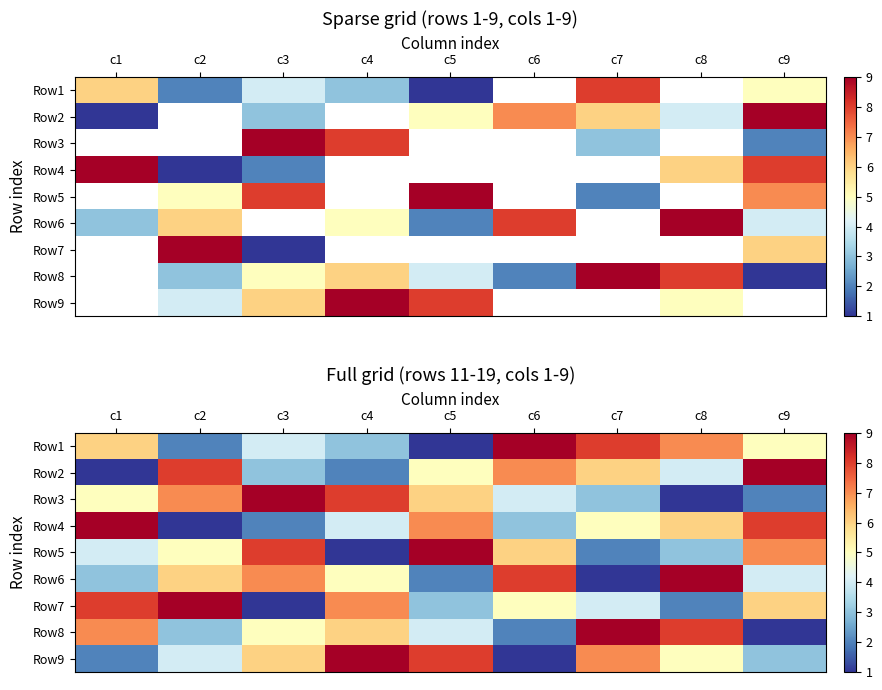

What is the total value across all series at c3?

45